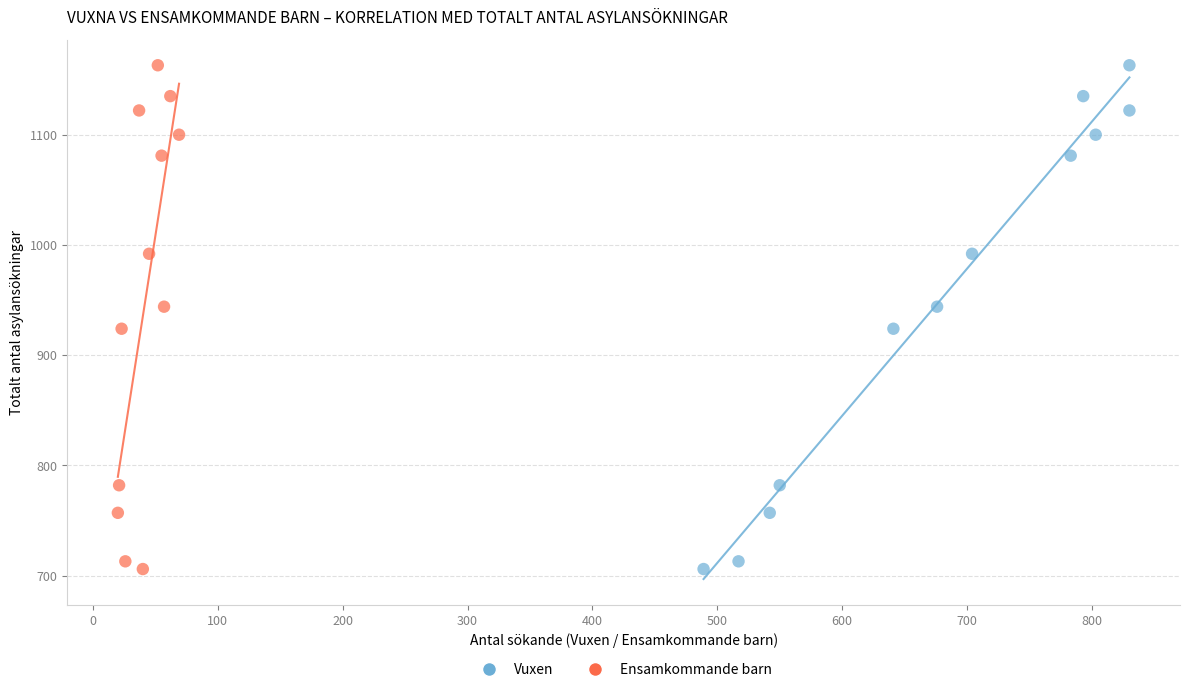

What are all the series names shown in the legend?

Vuxen, Ensamkommande barn